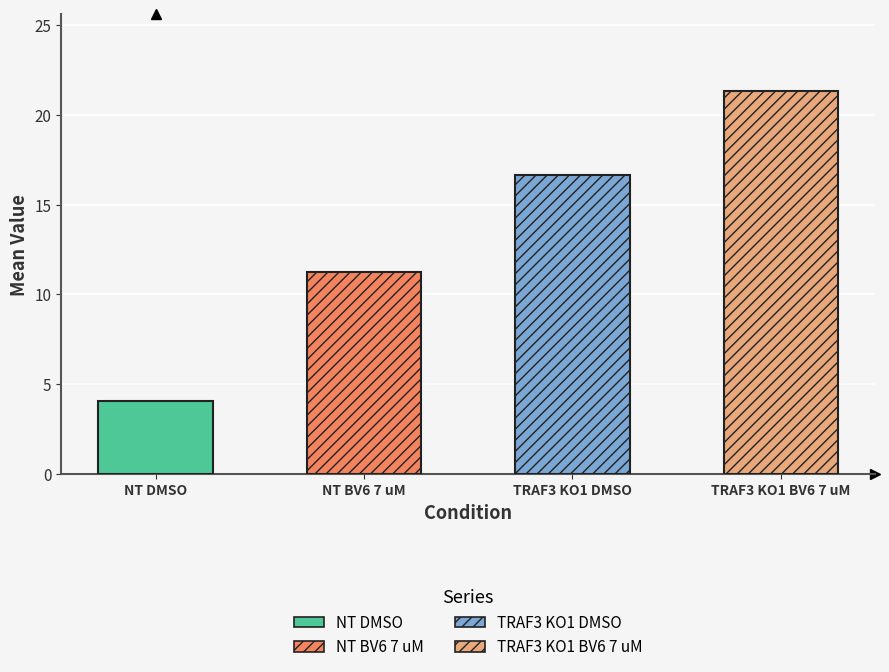

Which series has the largest total across all categories?

TRAF3 KO1 BV6 7 uM